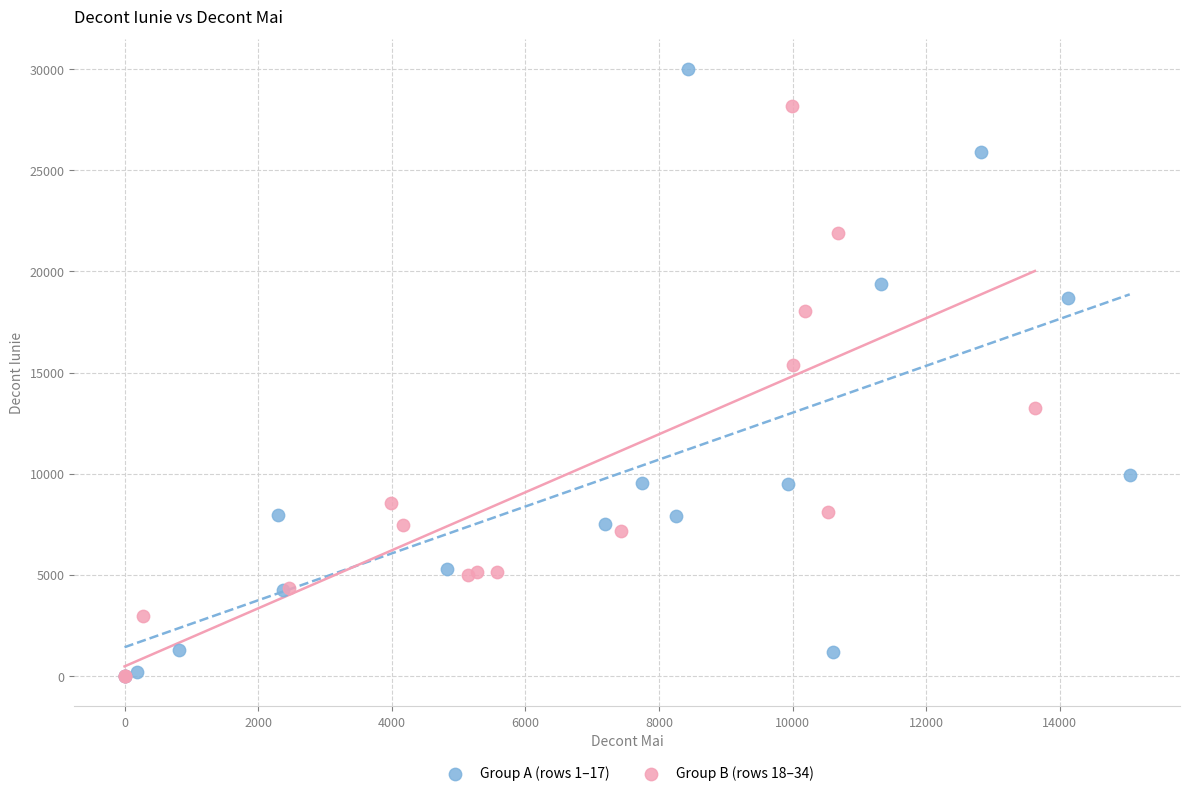

Which series has the largest Y range (max minus min)?

Group A (rows 1–17)